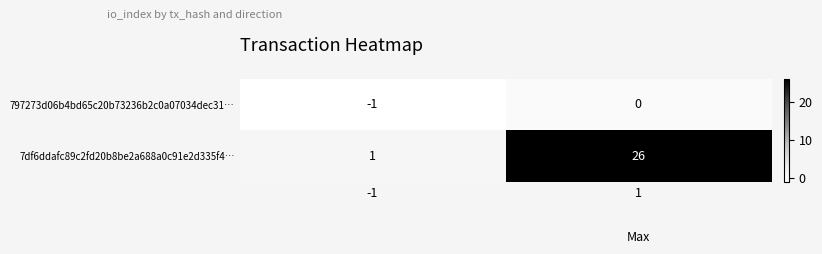

How many distinct data groups are displayed?

2